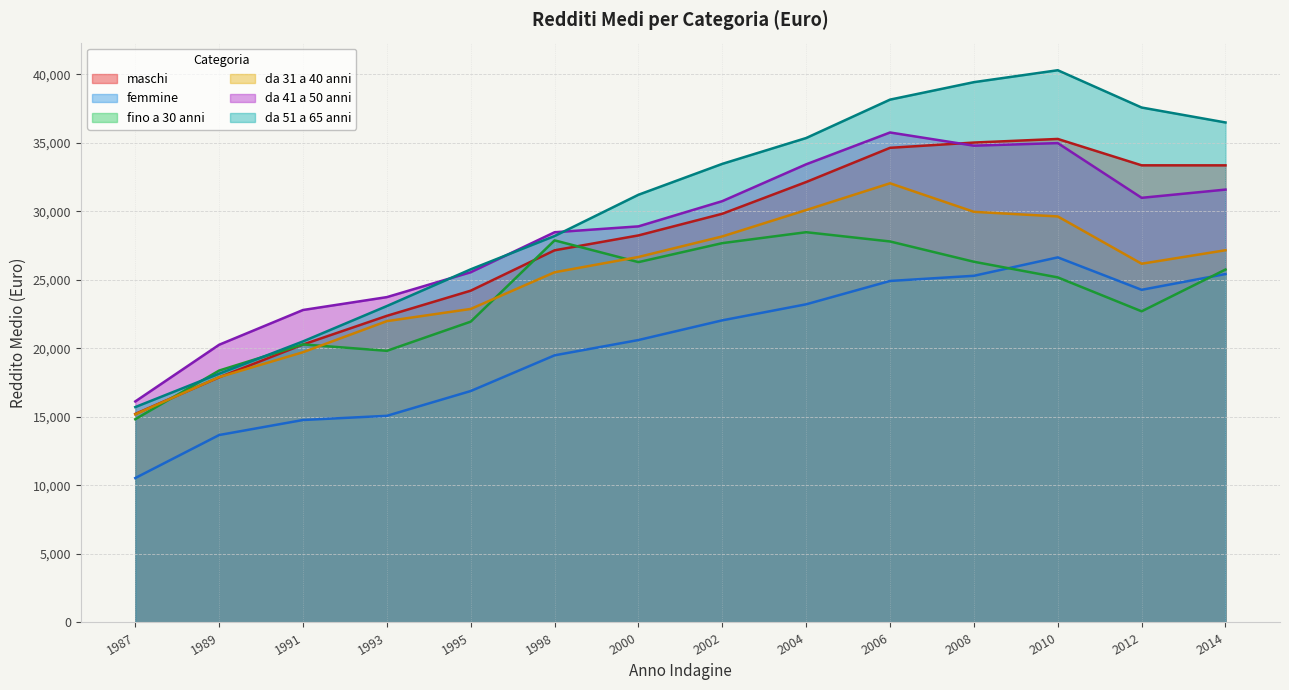

Between 2000 and 2012, which is larger?

2012